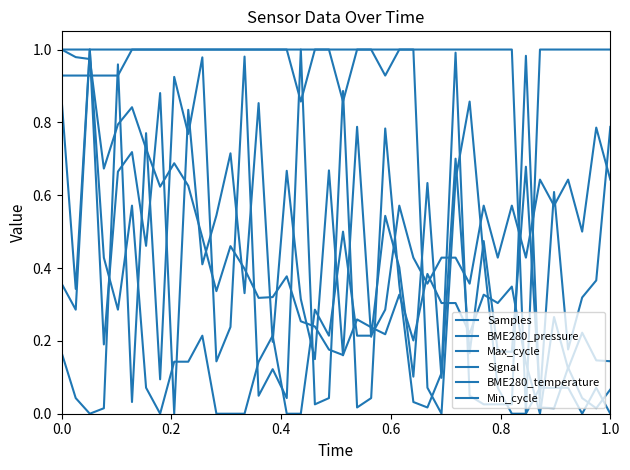

Is this an area chart (filled region under the line)?

No